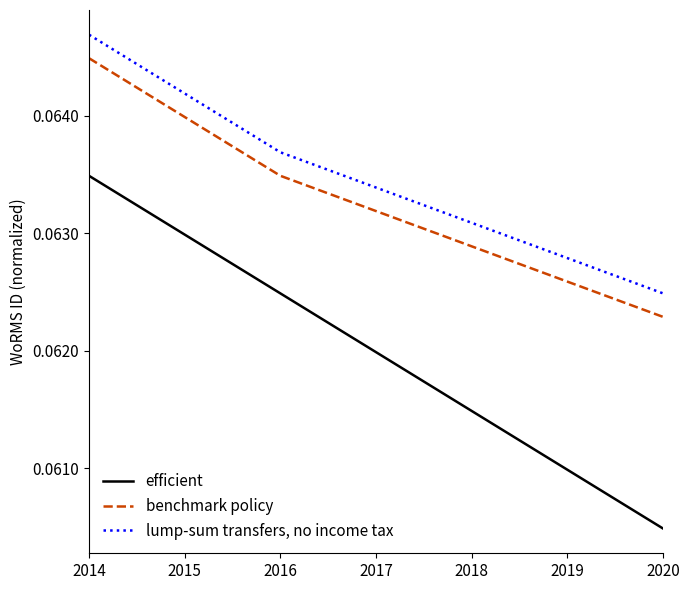

At which label does benchmark policy reach its minimum?

2020